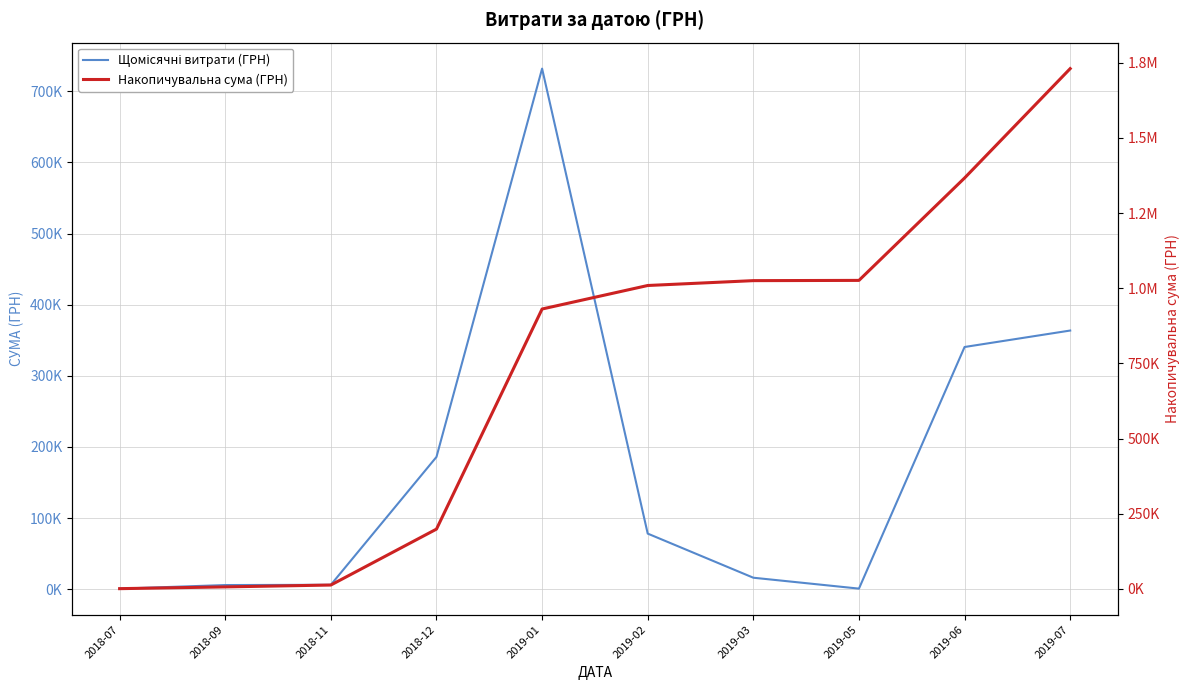

True or false: Накопичувальна сума (ГРН) and Щомісячні витрати (ГРН) cross at least once.

False